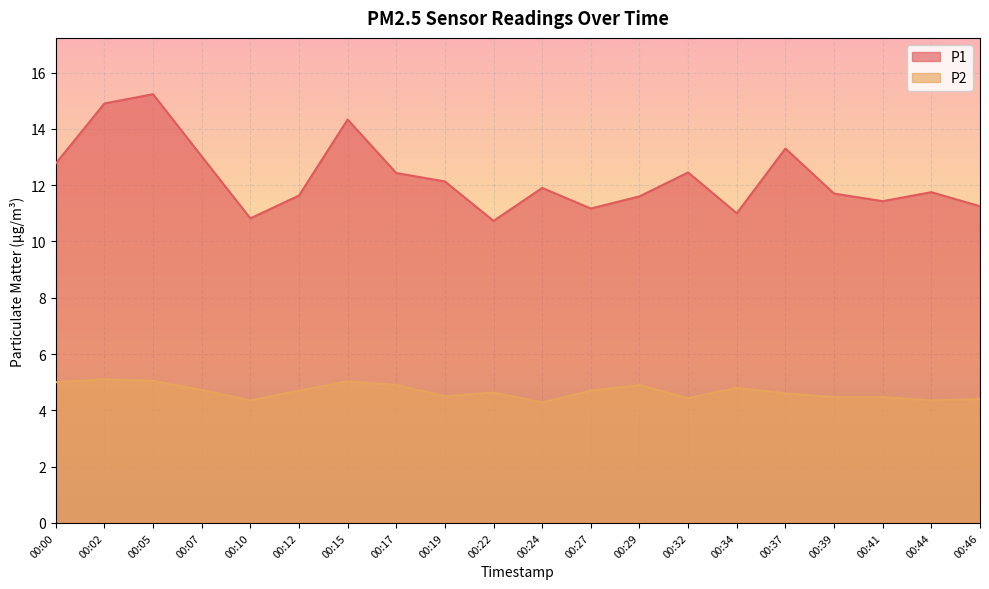

Which series has the largest range (max minus min)?

P1